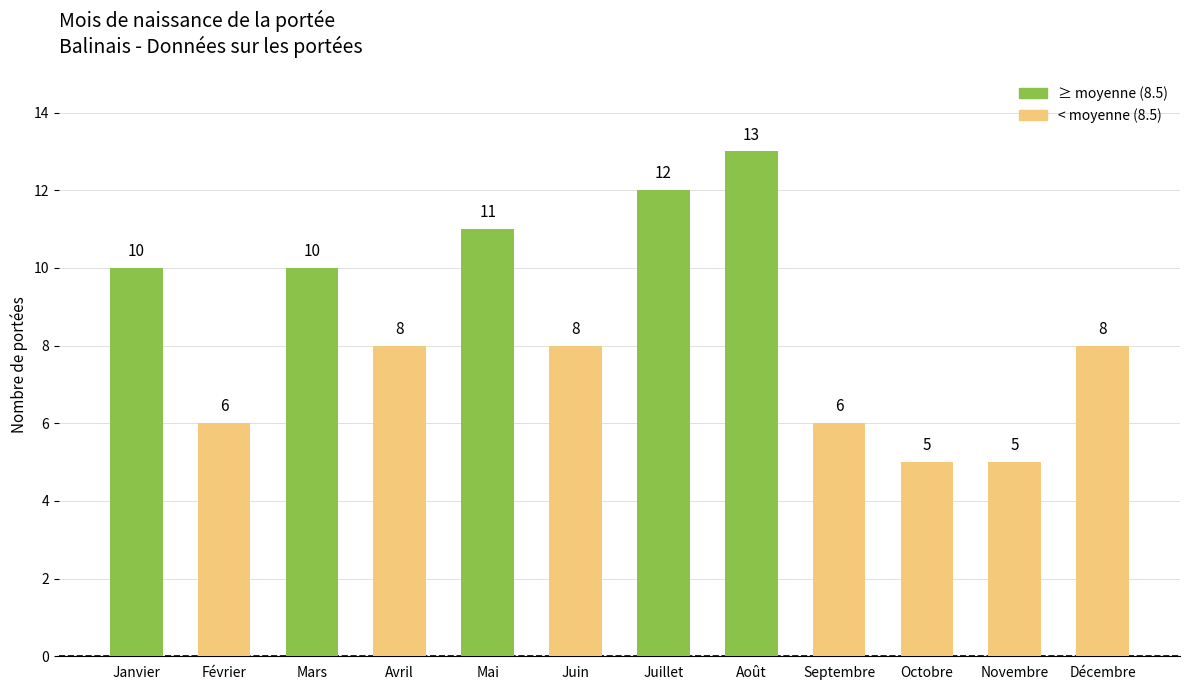

Where does the data first go above 8?

Janvier